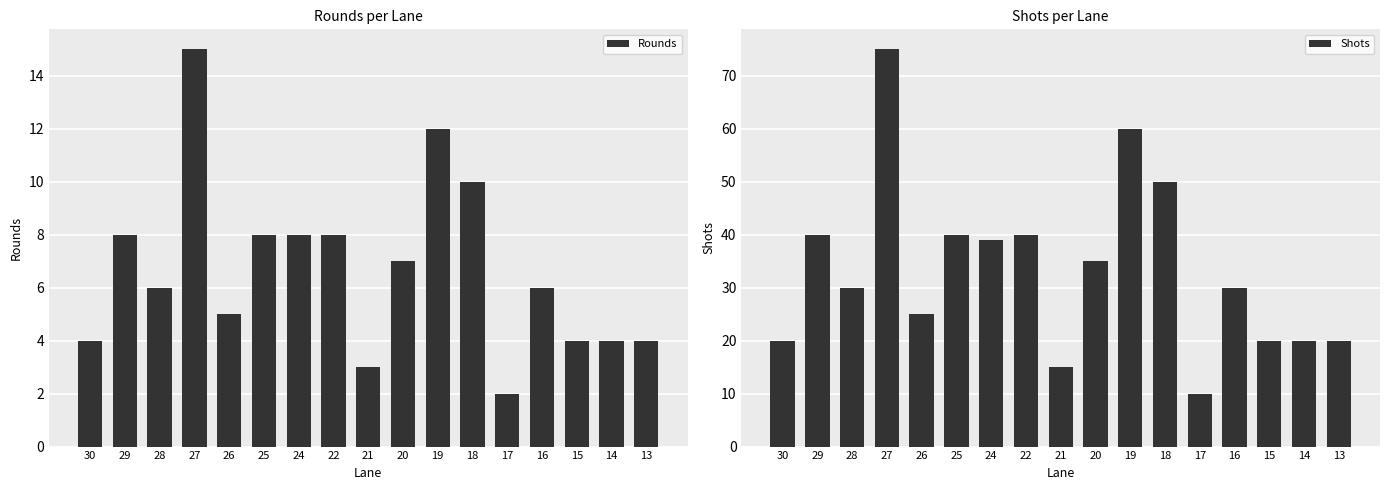

Which label corresponds to the largest value in the chart?

27